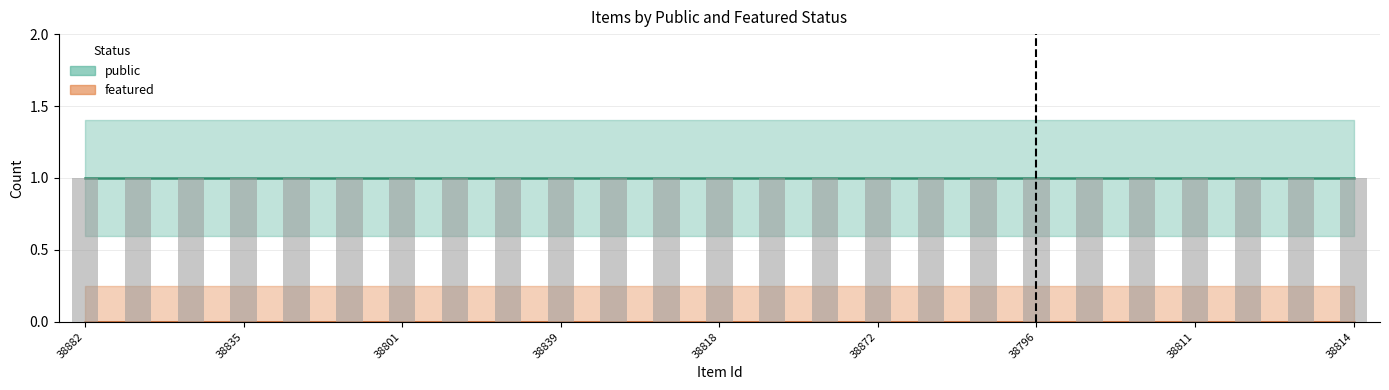

What is the difference between the highest and lowest values at 3?

1